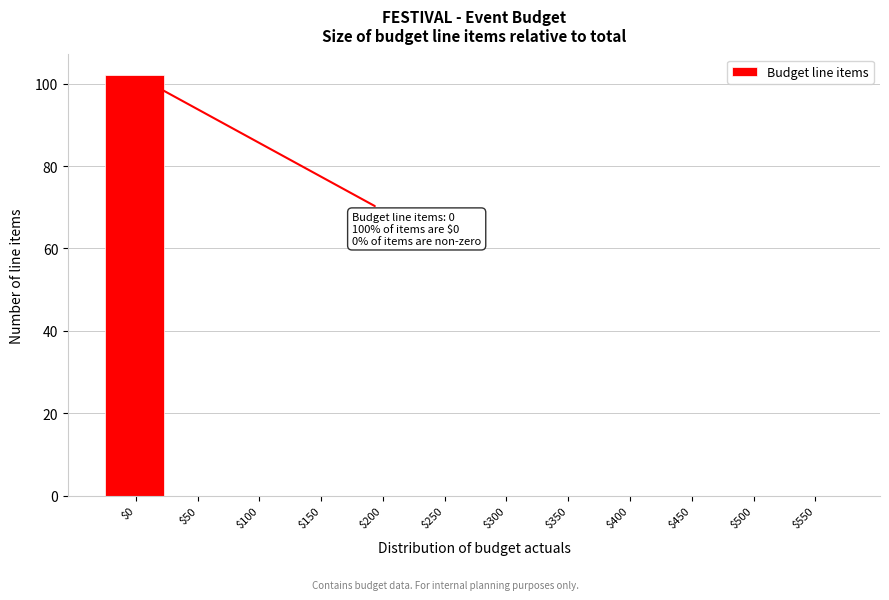

What is the sum of all values?

102